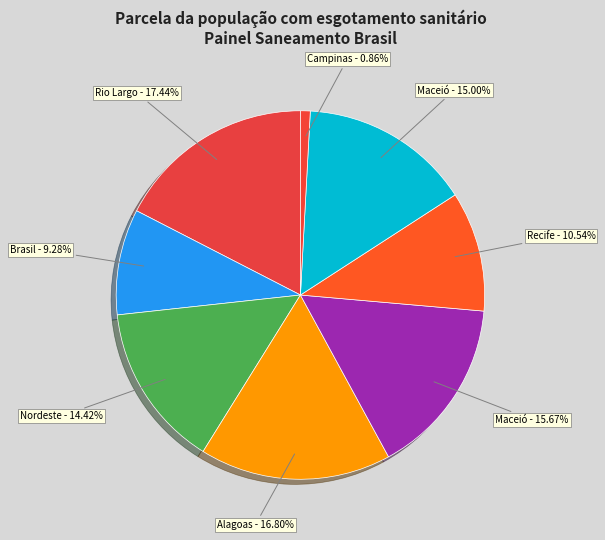

What is the largest slice in the pie chart?

Rio Largo (Município)